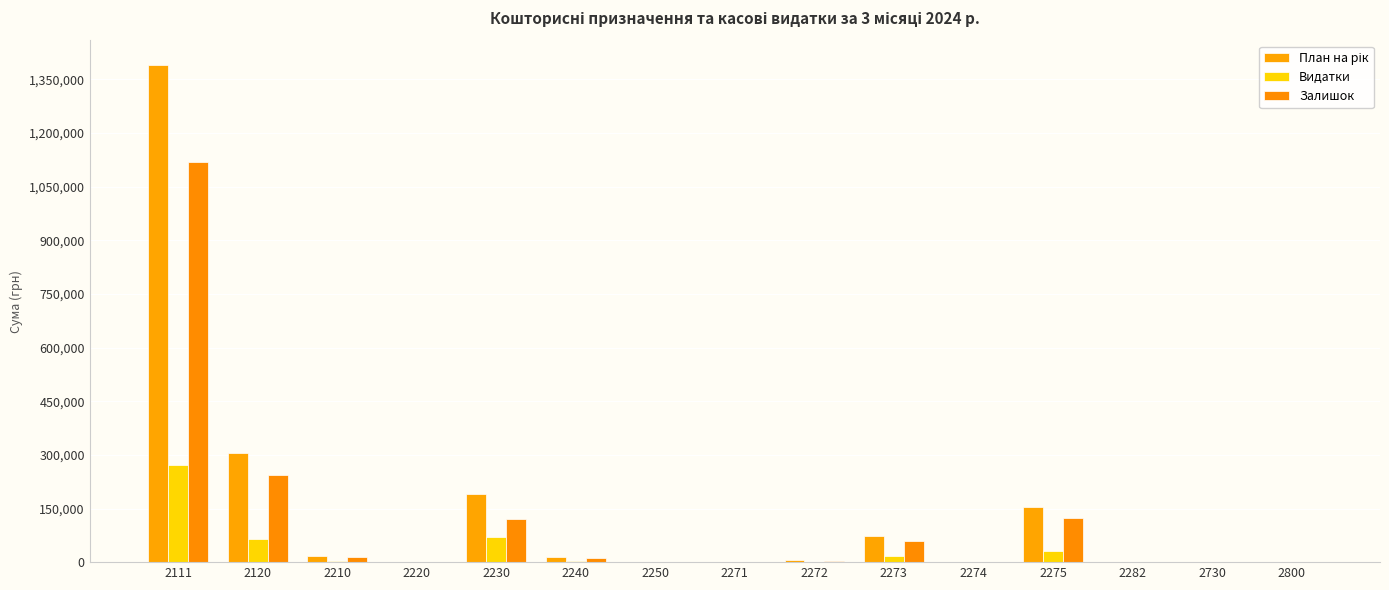

Which category has the lowest value in the Залишок series?

2250